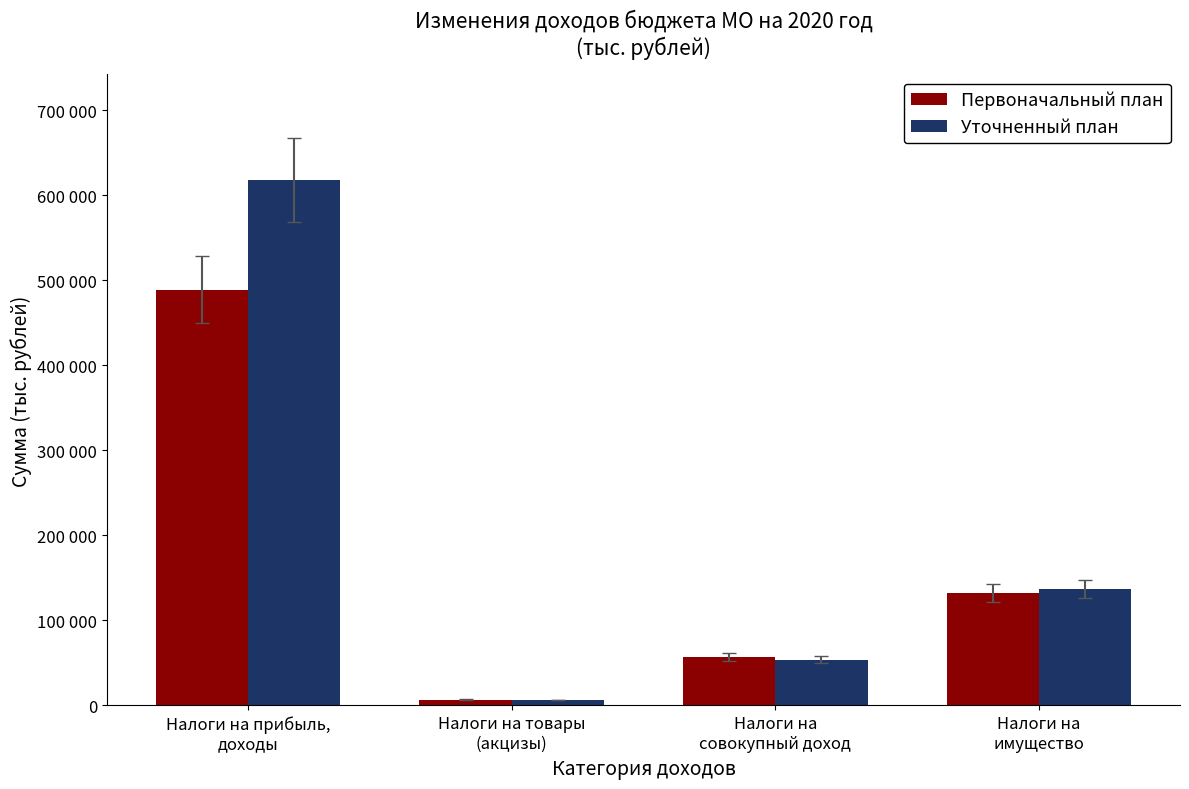

List the series in order of their overall mean, highest first.

Уточненный план, Первоначальный план